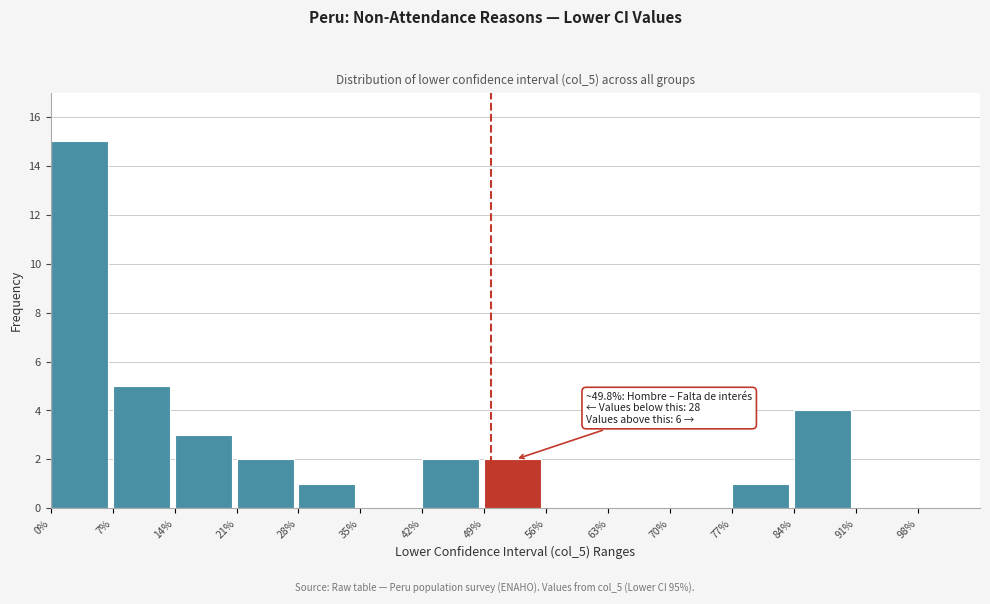

Which range on the x-axis has the tallest bar?

0 to 7